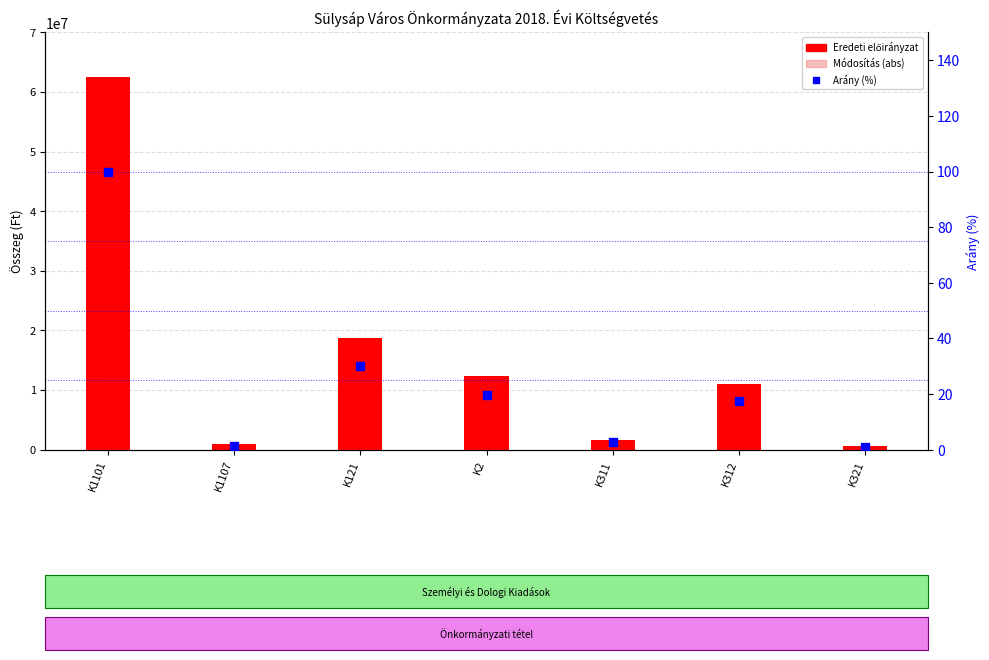

Which series has the largest total across all categories?

Eredeti előirányzat